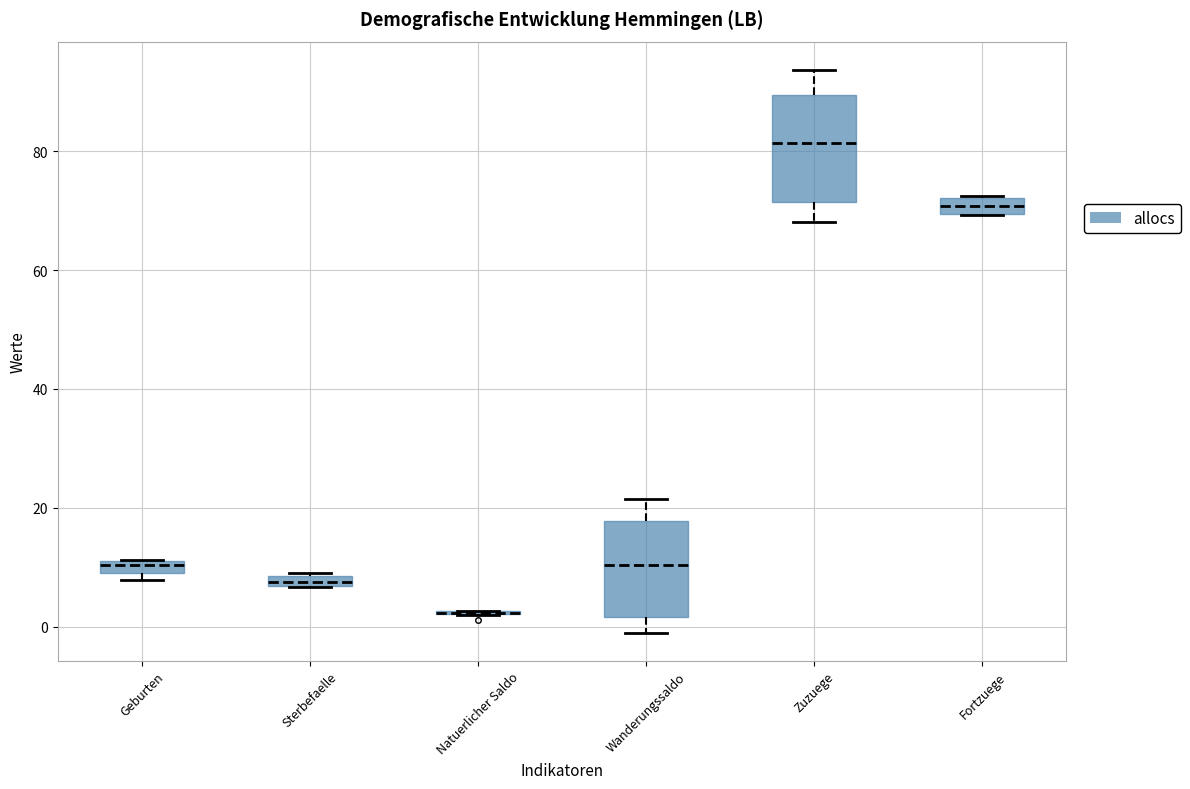

Which box is the tallest, from its lower edge to its upper edge?

Zuzuege